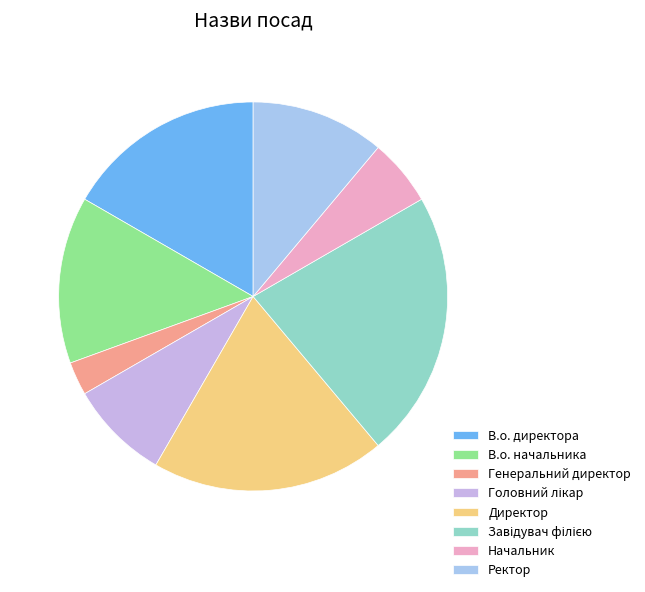

Rank the categories by value from highest to lowest.

Завідувач філією, Директор, В.о. директора, В.о. начальника, Ректор, Головний лікар, Начальник, Генеральний директор